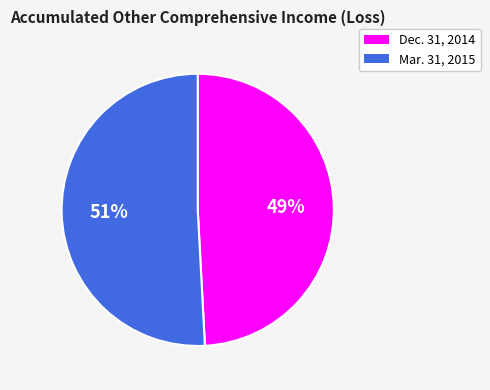

Do Mar. 31, 2015 and Dec. 31, 2014 together represent more than half of the pie?

Yes